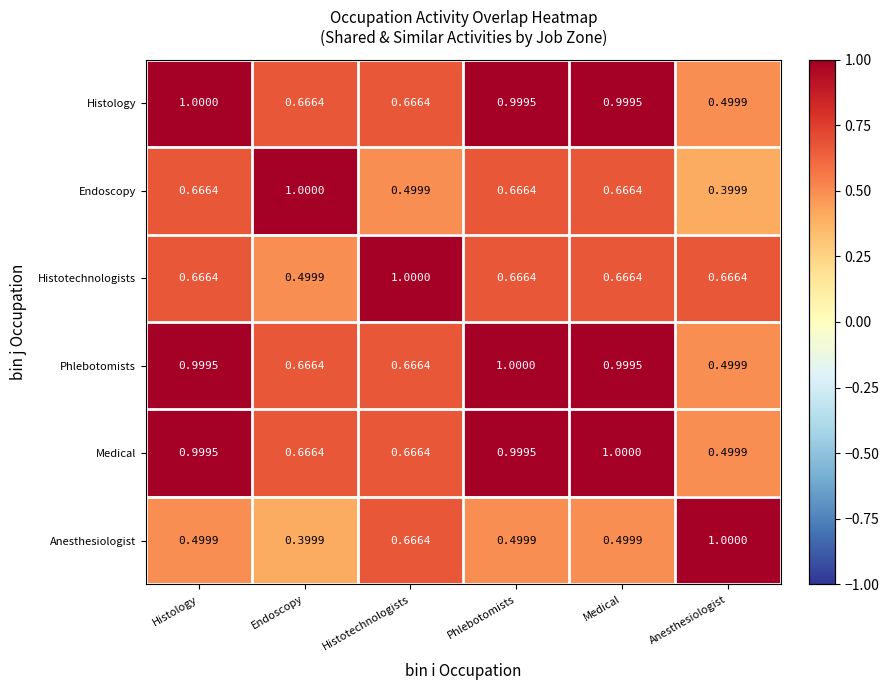

Which category has the lowest value in the Endoscopy series?

Anesthesiologist